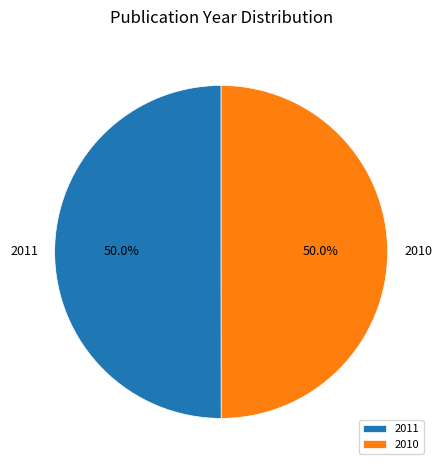

How many segments does this pie chart have?

2